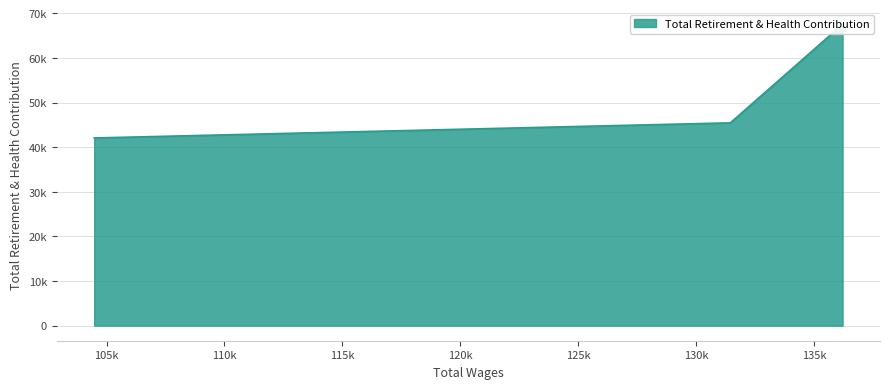

Which category has the lowest value across all series?

104475.0